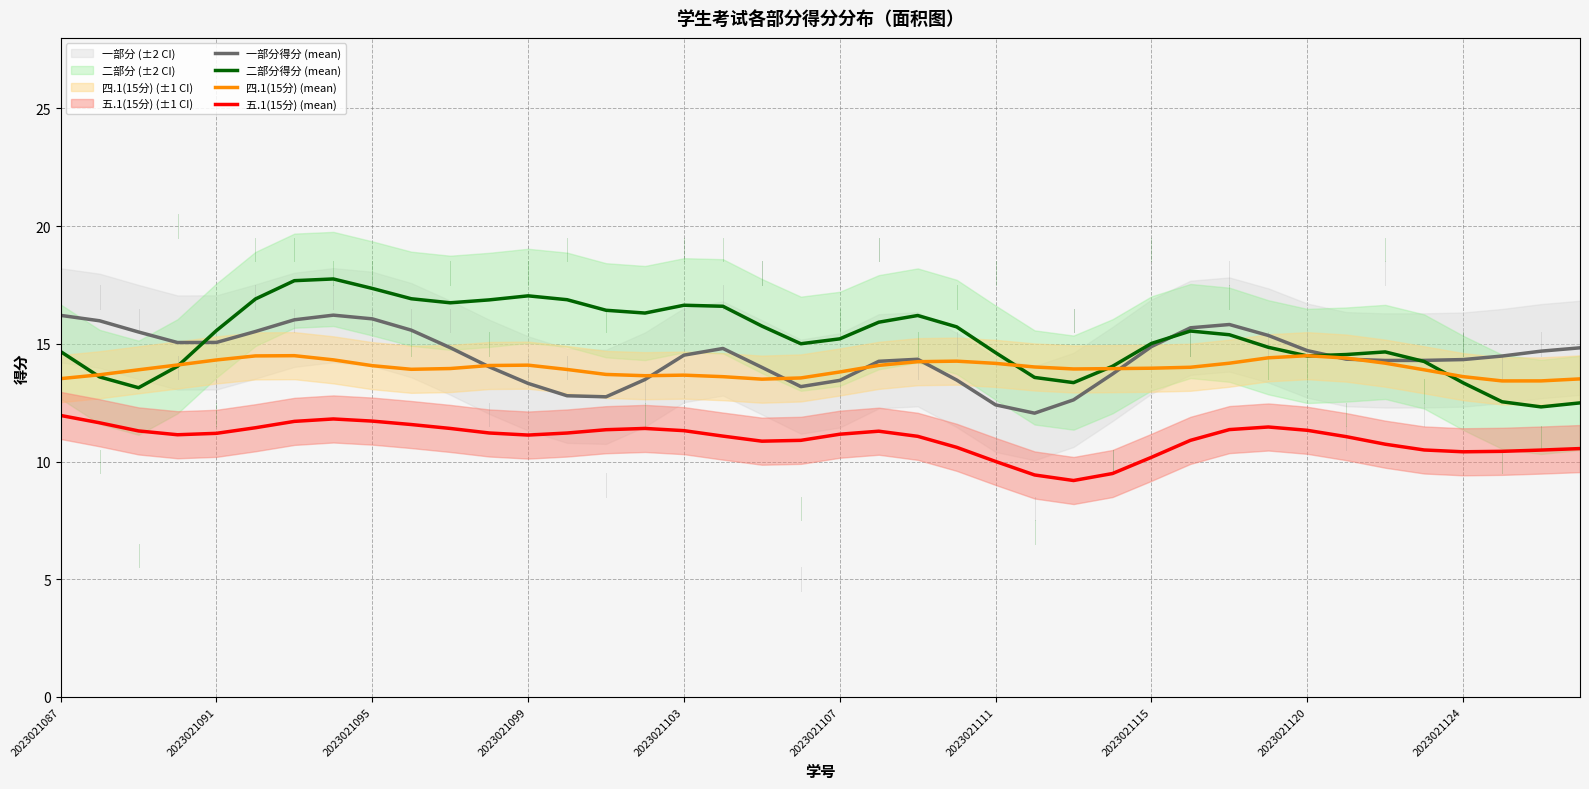

Which series has the largest range (max minus min)?

二部分得分 (mean)